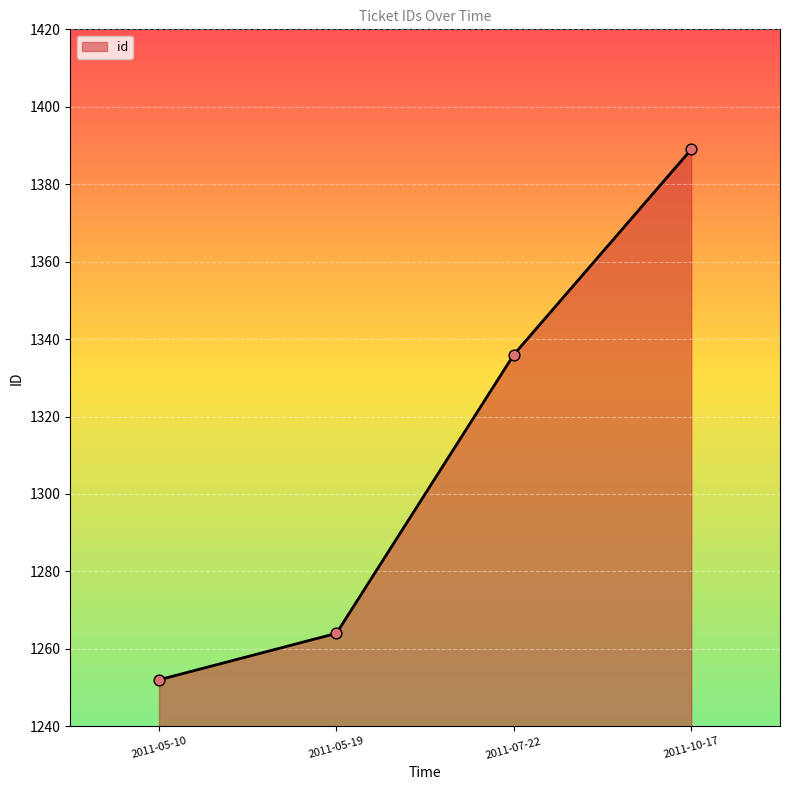

What is the change in value from 2011-05-10 to 2011-05-19?

+12